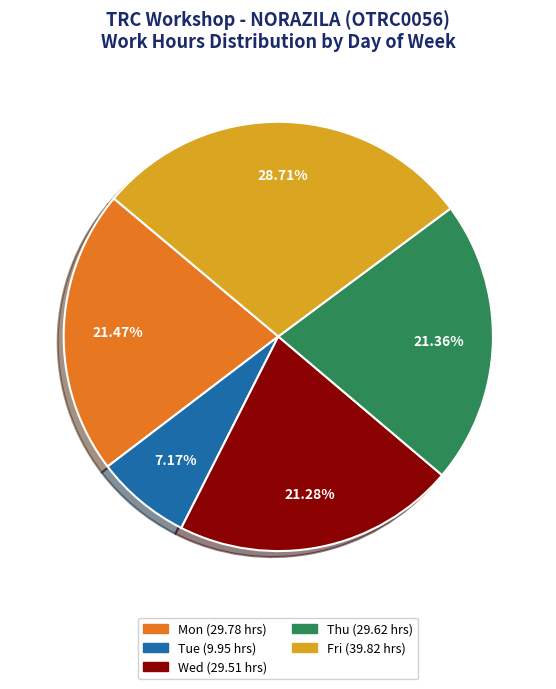

Is there any slice that represents more than half of the pie?

No